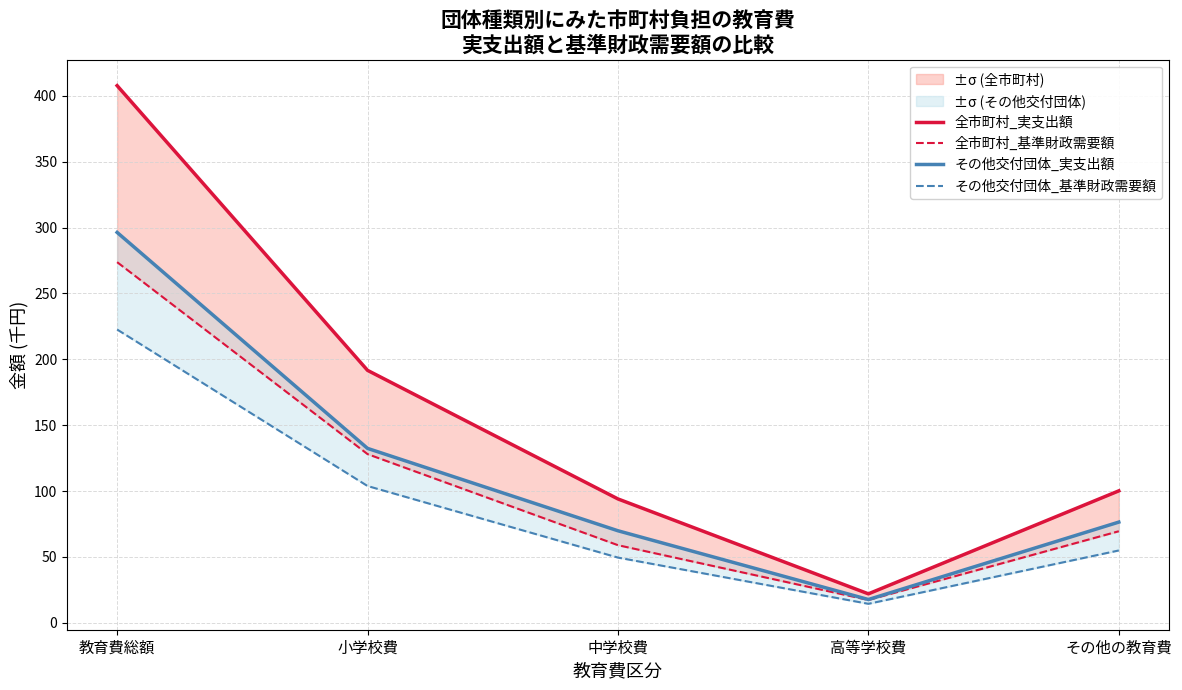

At which category does 全市町村_実支出額 reach its first local valley?

高等学校費